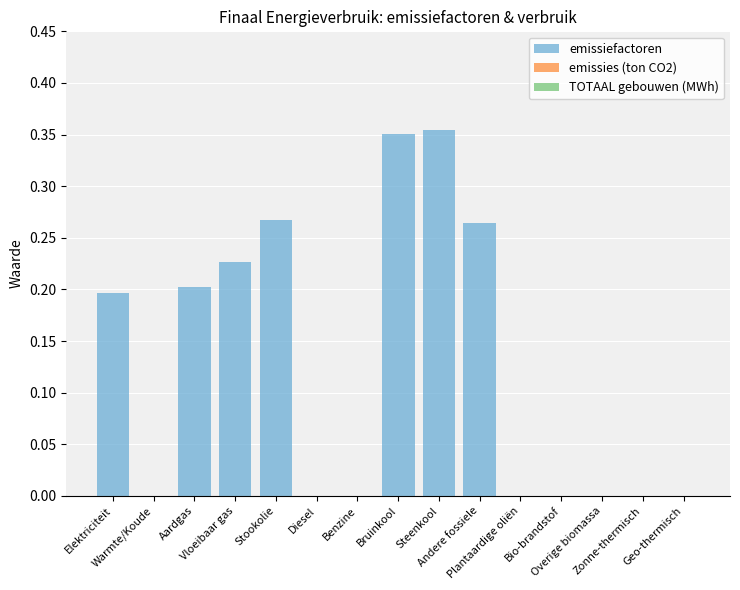

What is the sum of all values?

1.9